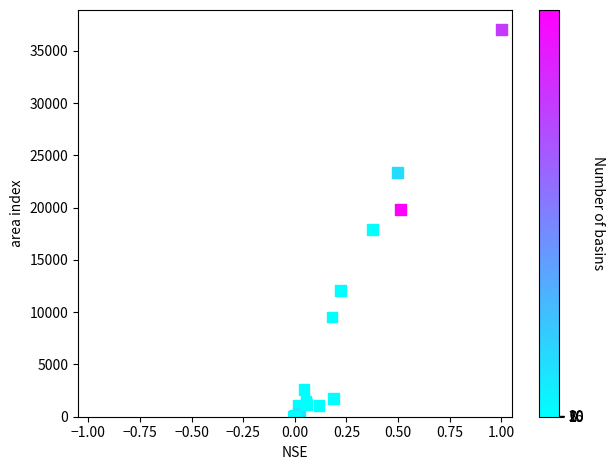

What Y value in the scatter plot is closest to 18527?

17920